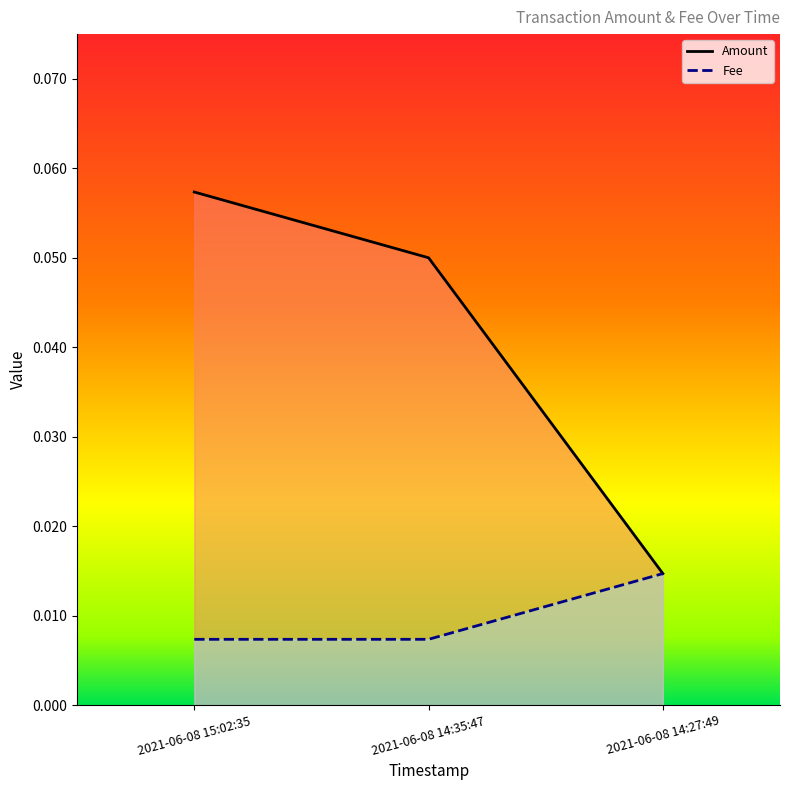

How many data points does each series have?

3